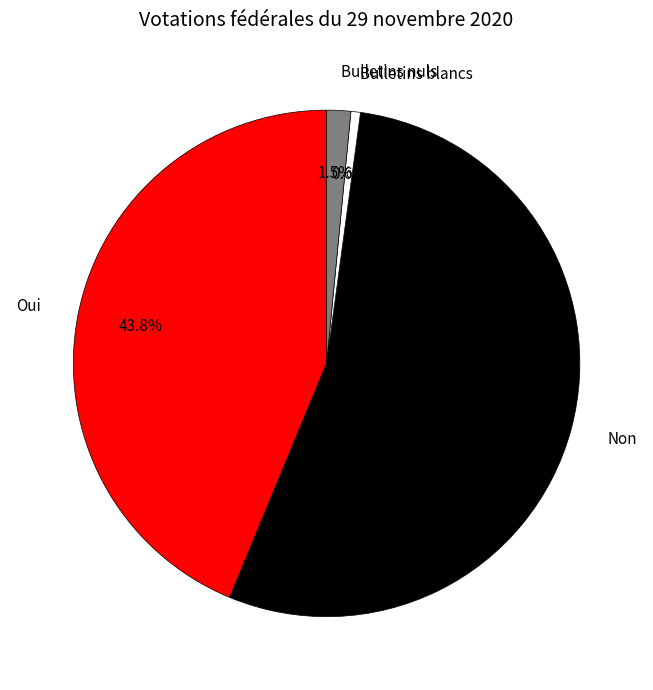

Does Bulletins nuls account for over 50% of the chart?

No